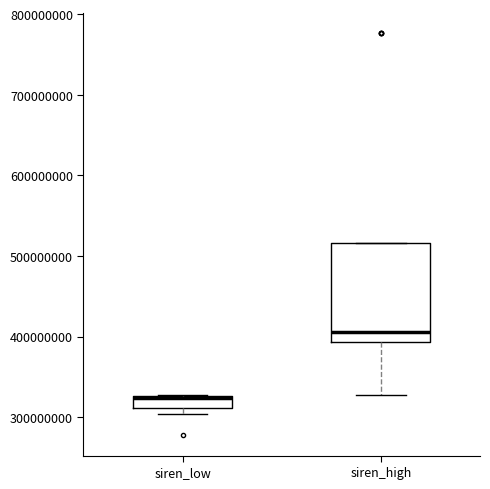

Which box is the tallest, from its lower edge to its upper edge?

siren_high